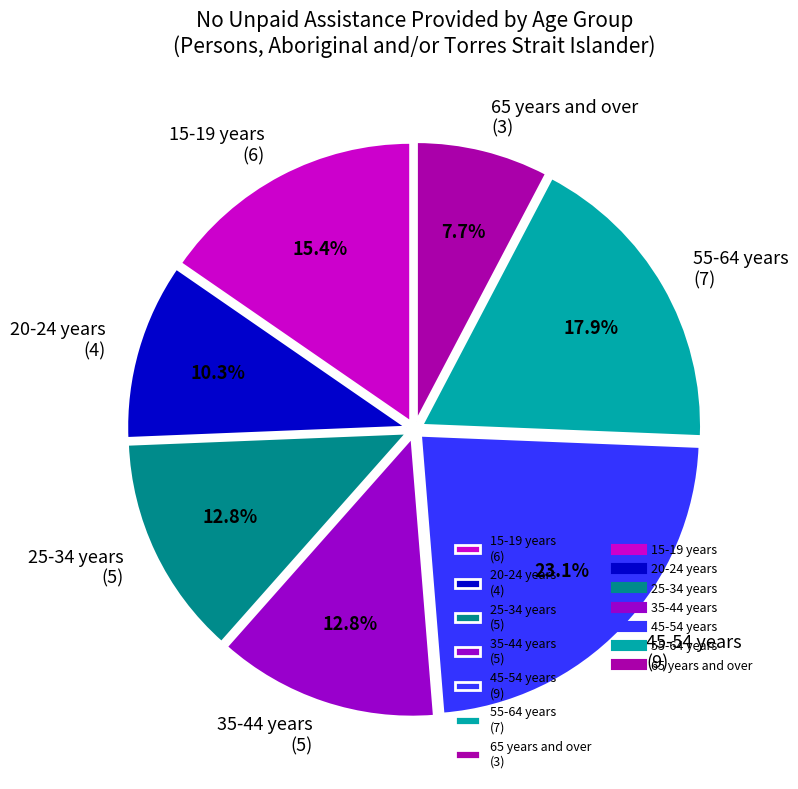

What percentage is the 35-44 years slice, to the nearest percent?

13%